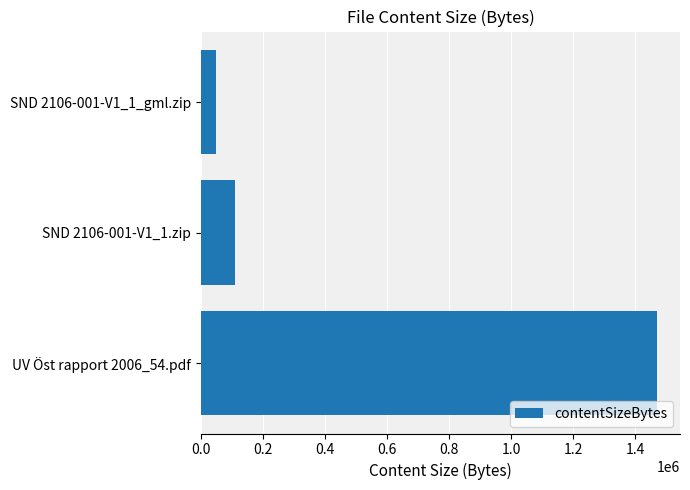

What is the difference between the maximum and minimum values?

1421747